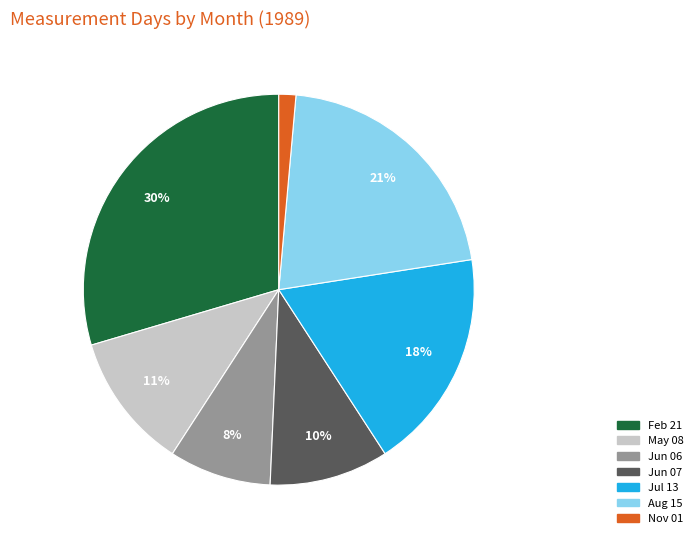

To the nearest percent, what is the average slice percentage?

14%